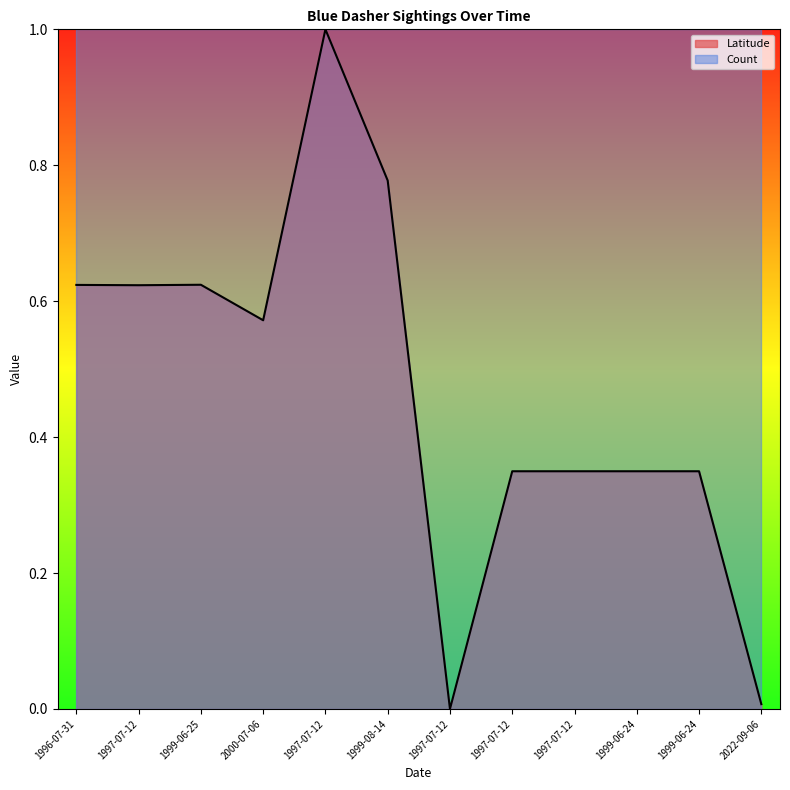

True or false: the data shows 0.3 at 1997-07-12.

True